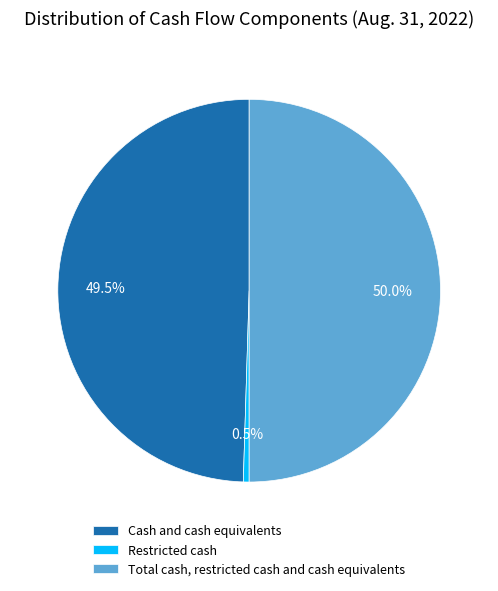

How many segments does this pie chart have?

3